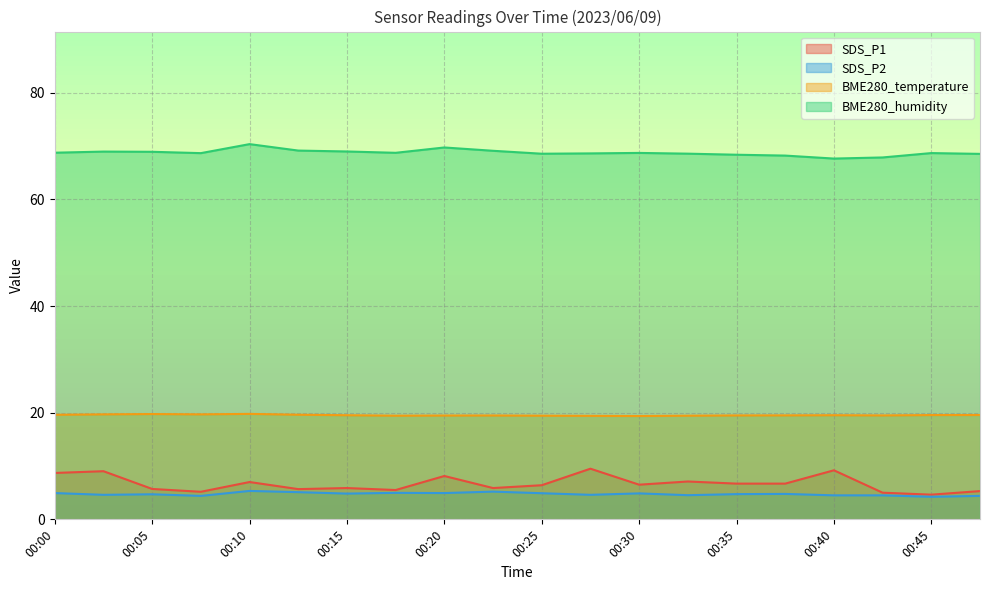

True or false: SDS_P2 and BME280_humidity cross at least once.

False